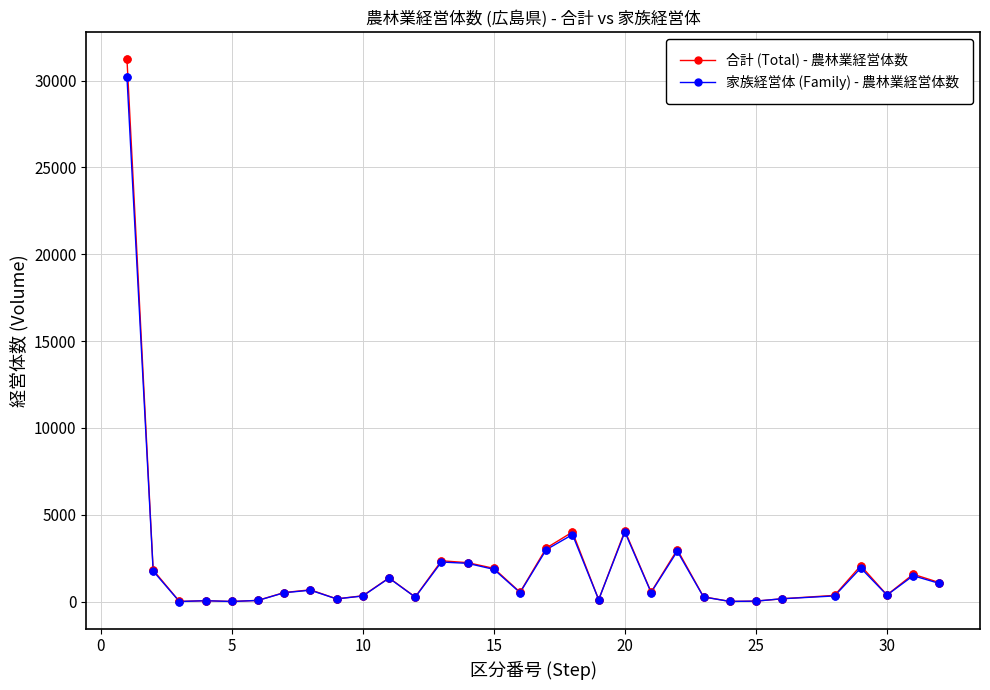

Which series has the widest spread of values?

合計 (Total) - 農林業経営体数